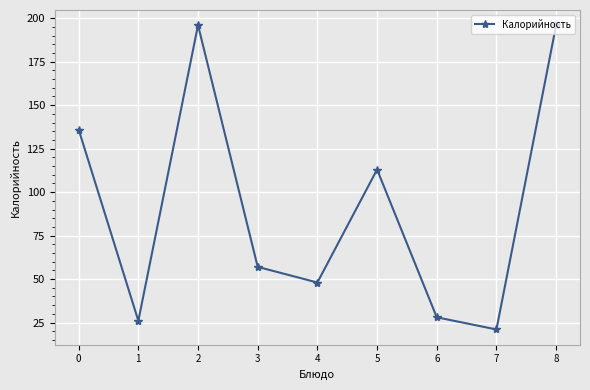

What is the difference between the maximum and minimum values?

175